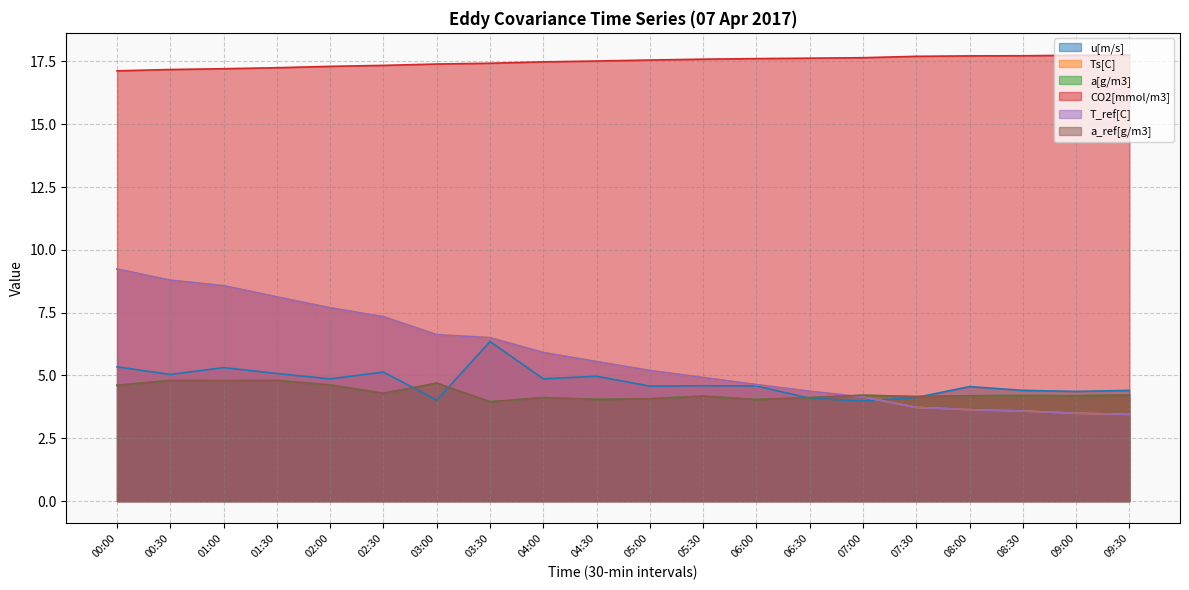

Reading left to right, what are all the values shown in this chart?

u[m/s]: 5.3	5.0	5.3	5.1	4.9	5.1	4.0	6.4	4.9	5.0	4.6	4.6	4.6	4.1	4.0	4.1	4.6	4.4	4.4	4.4
Ts[C]: 9.2	8.8	8.6	8.1	7.7	7.3	6.6	6.5	5.9	5.6	5.2	4.9	4.6	4.4	4.1	3.7	3.6	3.6	3.5	3.5
a[g/m3]: 4.6	4.8	4.8	4.8	4.6	4.3	4.7	4.0	4.1	4.0	4.1	4.2	4.0	4.1	4.2	4.2	4.2	4.2	4.2	4.2
CO2[mmol/m3]: 17.1	17.2	17.2	17.2	17.3	17.3	17.4	17.4	17.5	17.5	17.6	17.6	17.6	17.6	17.6	17.7	17.7	17.7	17.7	17.7
T_ref[C]: 9.2	8.8	8.6	8.1	7.7	7.3	6.6	6.5	5.9	5.6	5.2	4.9	4.6	4.4	4.1	3.7	3.6	3.6	3.5	3.5
a_ref[g/m3]: 4.6	4.8	4.8	4.8	4.6	4.3	4.7	4.0	4.1	4.0	4.1	4.2	4.0	4.1	4.2	4.2	4.2	4.2	4.2	4.2